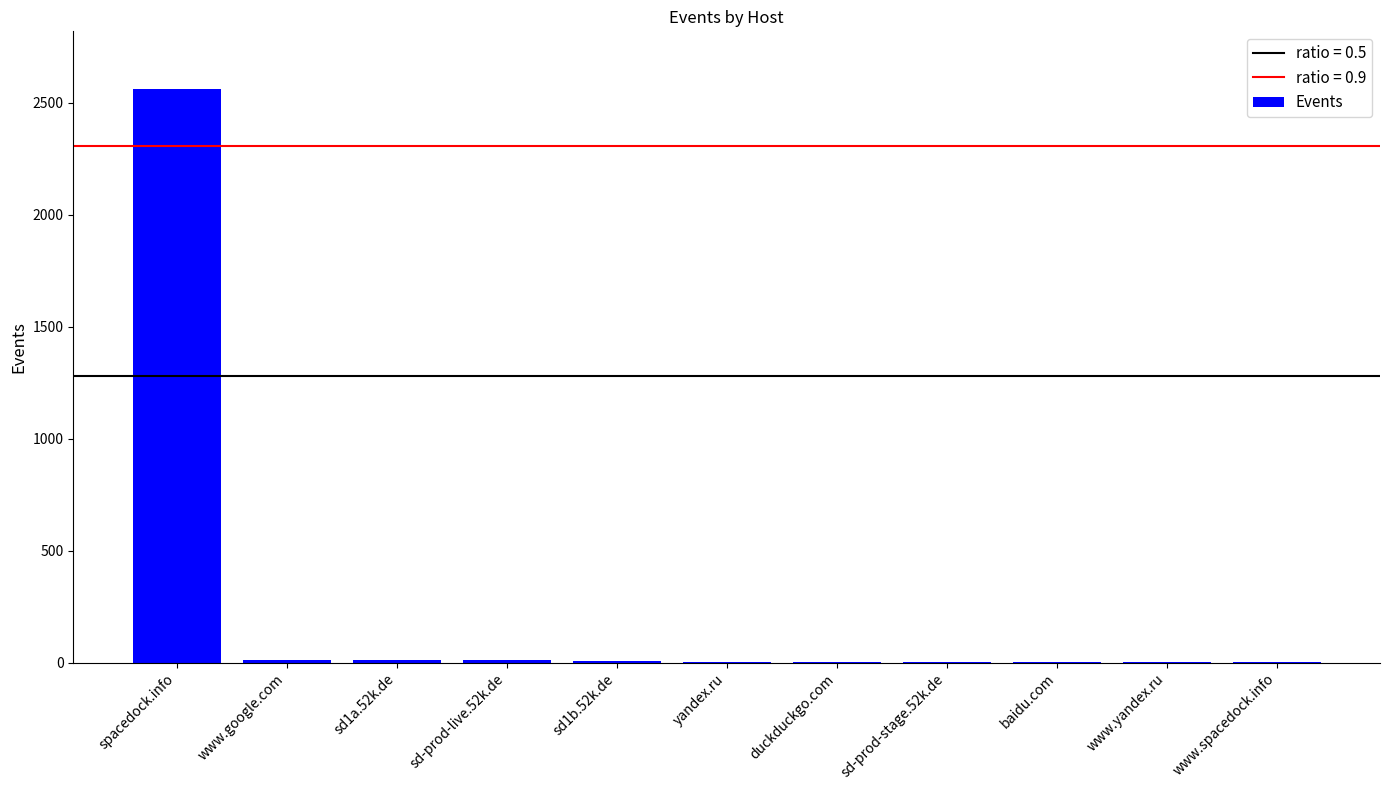

Which label corresponds to the largest value in the chart?

spacedock.info